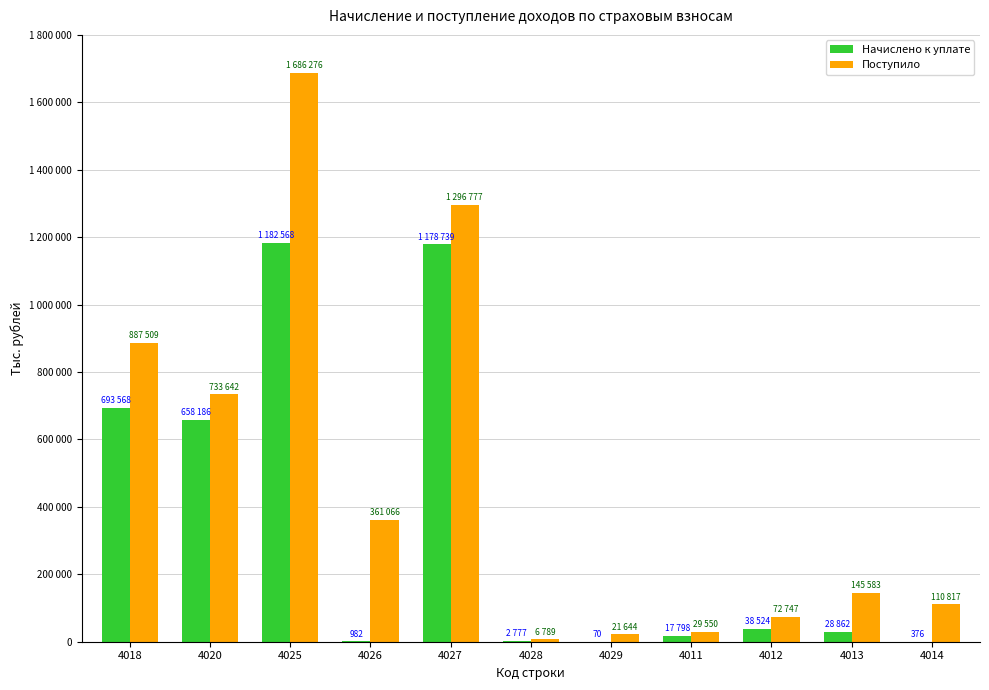

What is the total value across all series at 4012?

111271